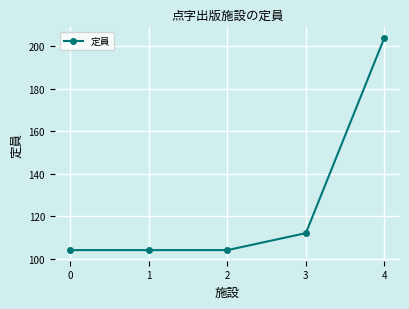

How many lines are shown in the chart?

1